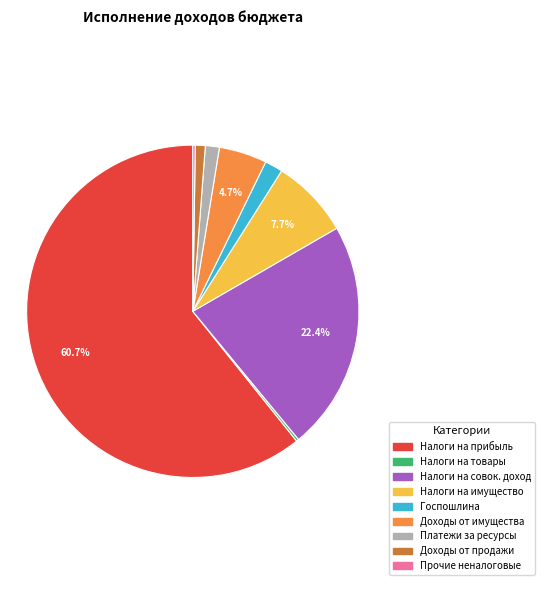

Is there a majority slice in this chart?

Yes